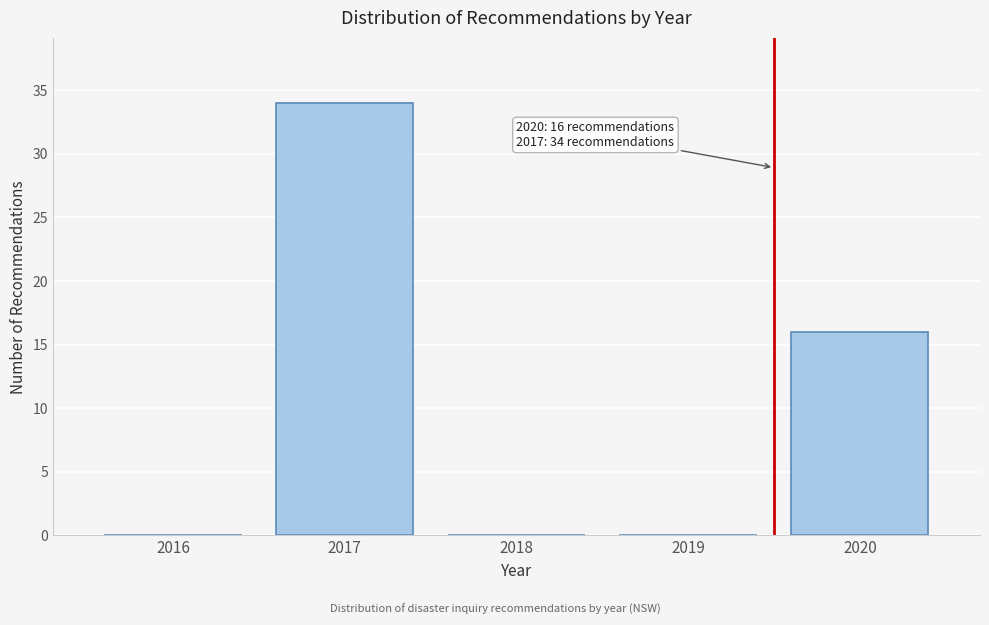

Reading left to right, transcribe all the data shown in this chart.

2016=0	2017=34	2018=0	2019=0	2020=16